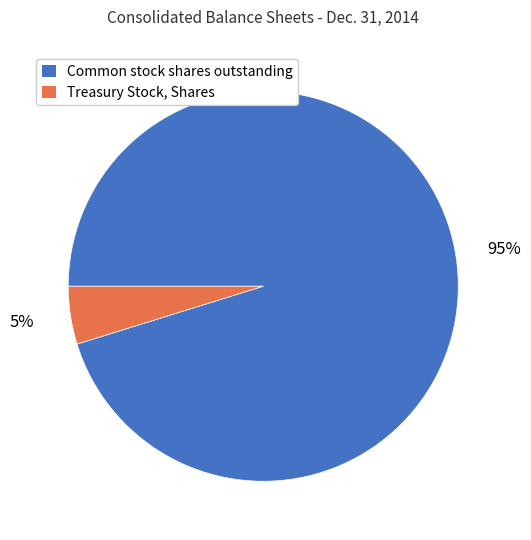

To the nearest percent, what is the difference between the largest and smallest slice percentages?

90%